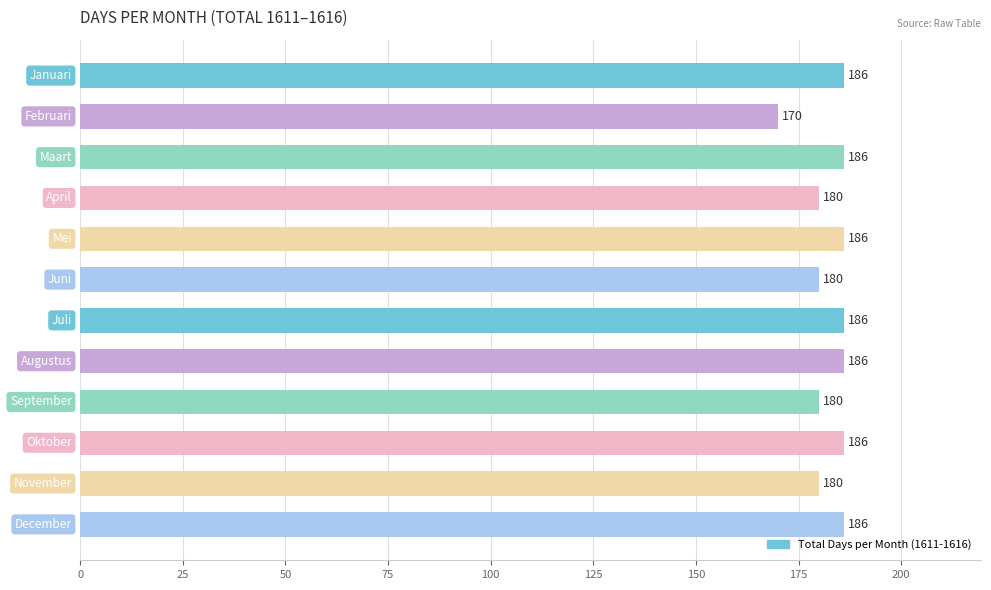

How many values are between 180 and 186?

11